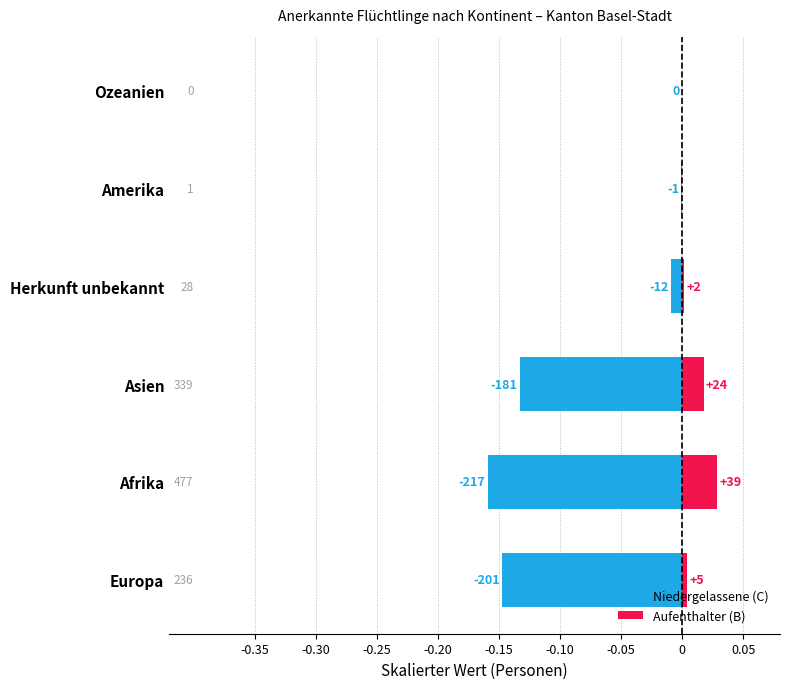

Rank the series by their average value, from lowest to highest.

Niedergelassene (C), Aufenthalter (B)